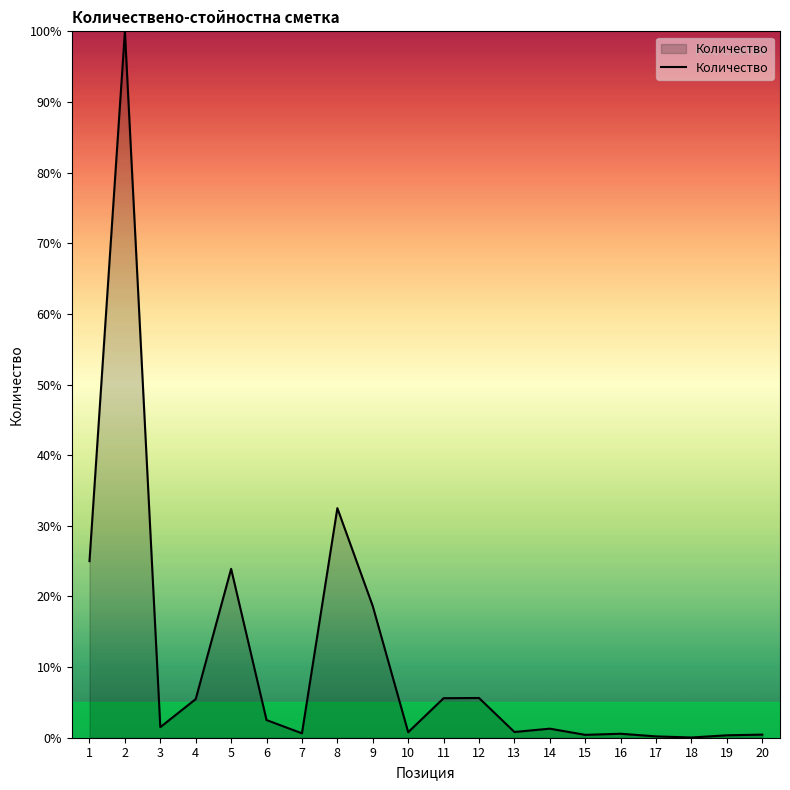

True or false: the data shows 0.6 at 16.

True